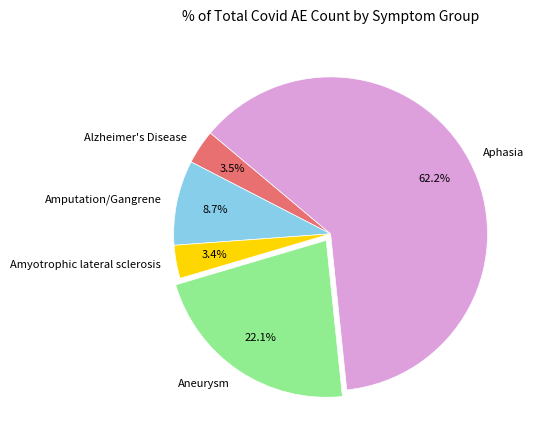

How much of the chart is everything except Alzheimer's Disease?

96.5%